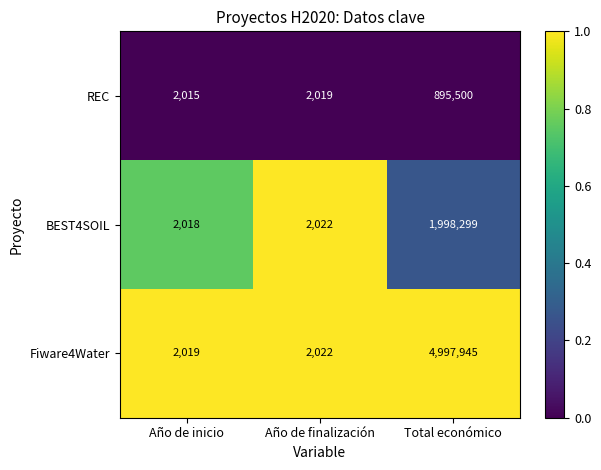

Where is Fiware4Water nearest to the value 2499982?

Año de finalización